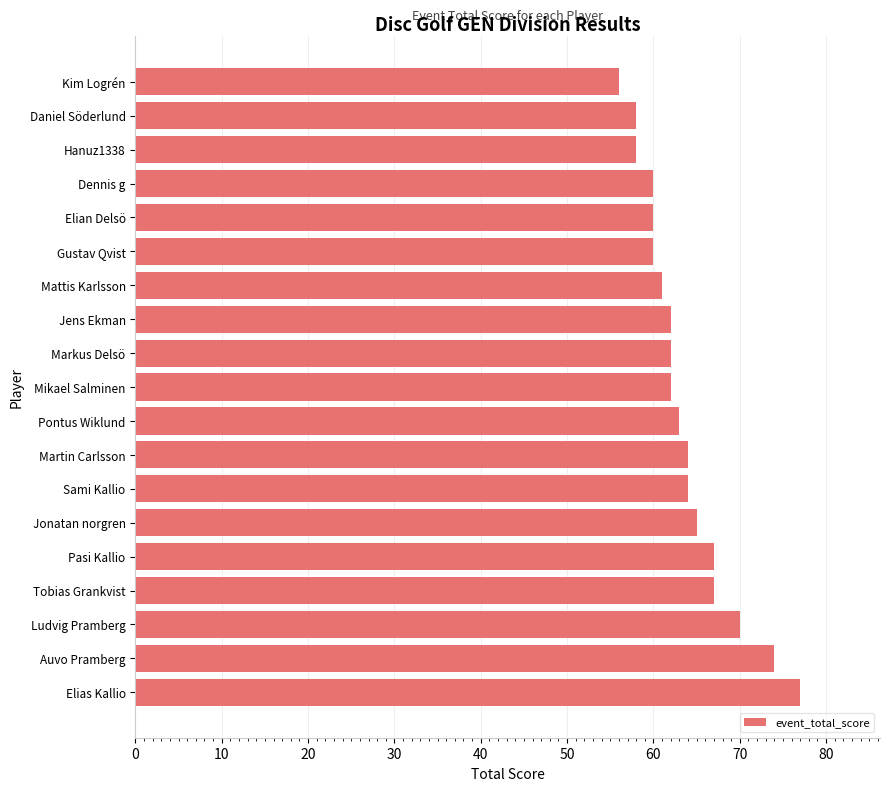

Reading bottom to top, extract all data points from this chart.

Elias Kallio=77	Auvo Pramberg=74	Ludvig Pramberg=70	Tobias Grankvist=67	Pasi Kallio=67	Jonatan norgren=65	Sami Kallio=64	Martin Carlsson=64	Pontus Wiklund=63	Mikael Salminen=62	Markus Delsö=62	Jens Ekman=62	Mattis Karlsson=61	Gustav Qvist=60	Elian Delsö=60	Dennis g=60	Hanuz1338=58	Daniel Söderlund=58	Kim Logrén=56